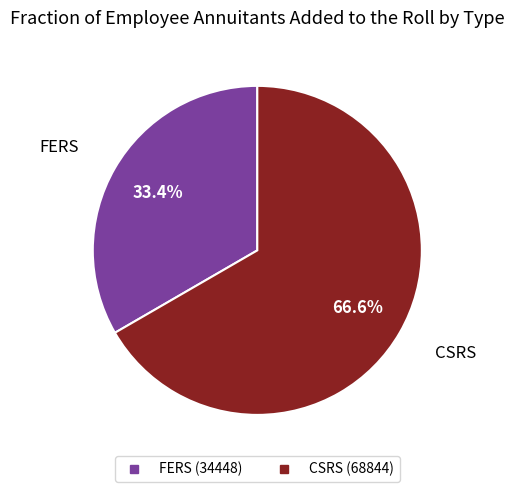

Which category has the biggest portion of the pie?

CSRS